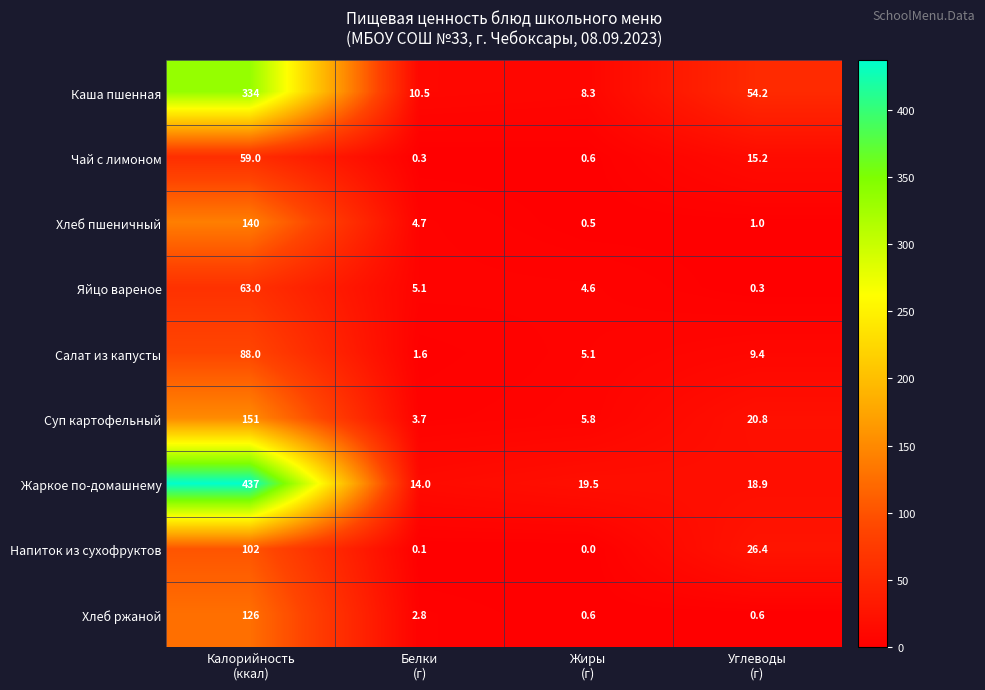

What is the spread (max minus min) of values at Белки
(г)?

13.9